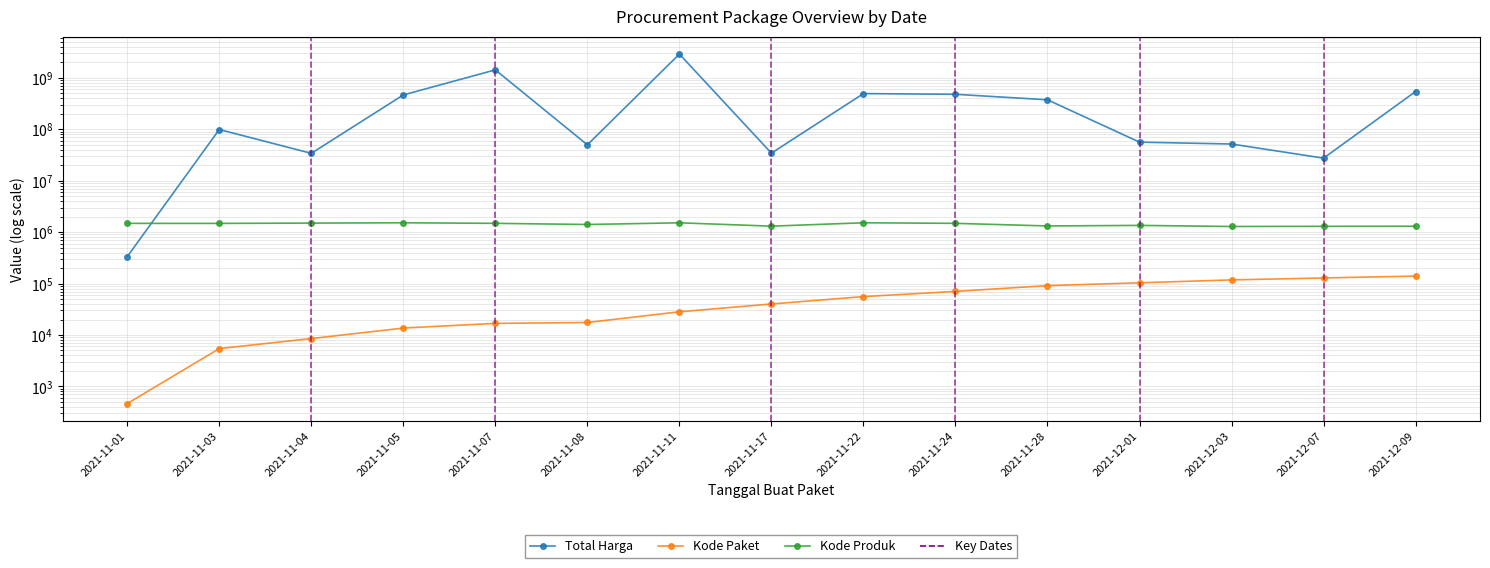

What is the value of the Total Harga point at the 9th from the left?

493000000